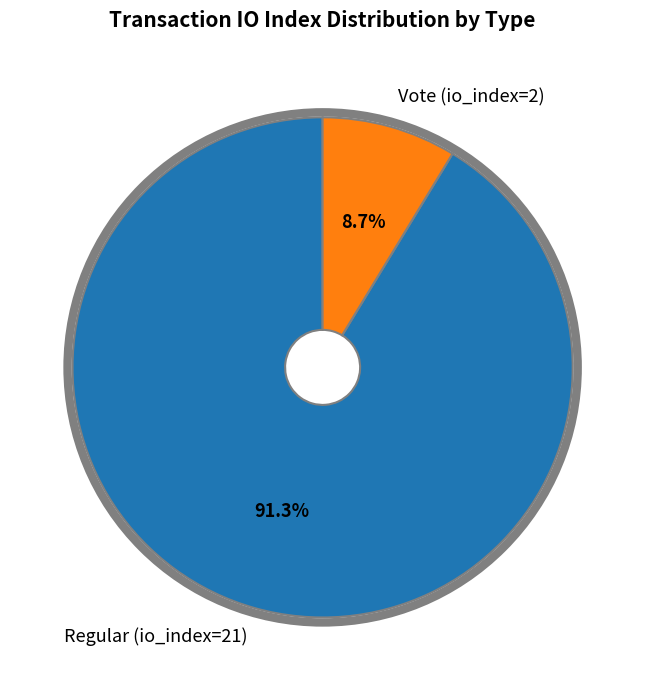

Between Regular (io_index=21) and Vote (io_index=2), which is larger?

Regular (io_index=21)